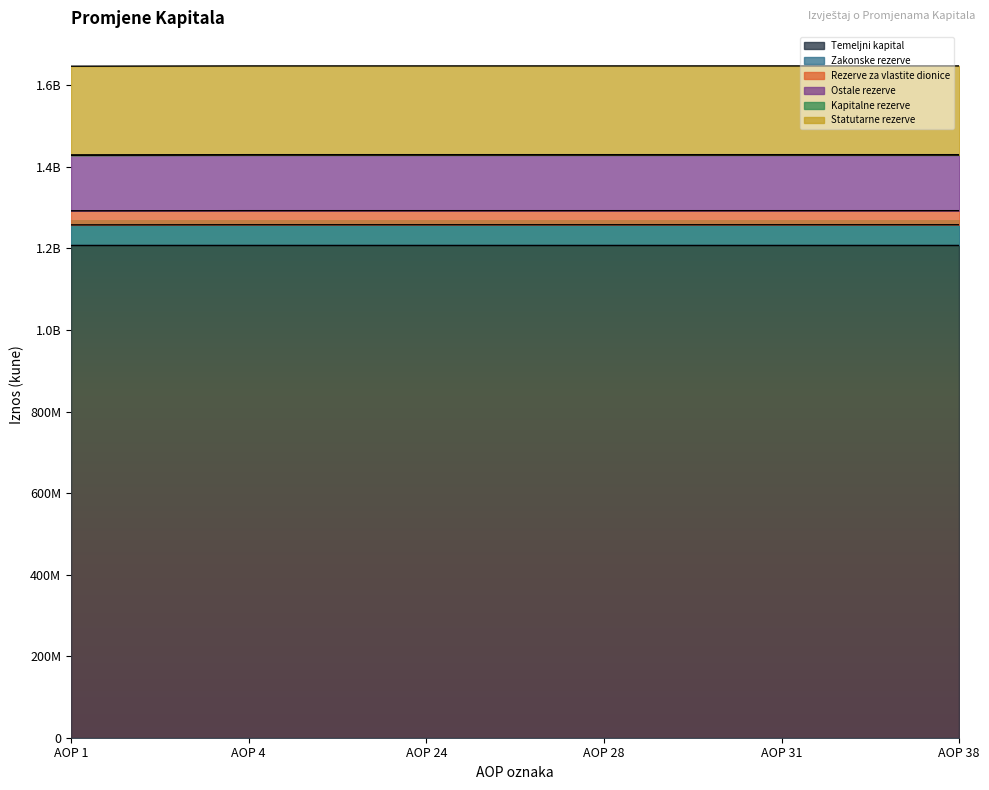

True or false: Statutarne rezerve and Kapitalne rezerve cross at least once.

False